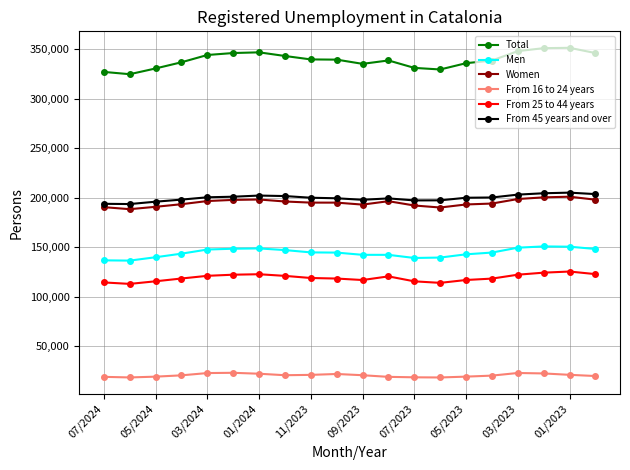

Which series has the largest total across all categories?

Total